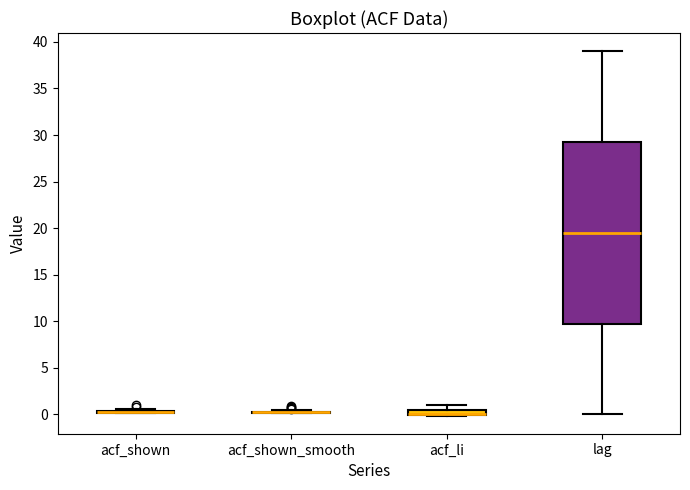

Which box is the tallest, from its lower edge to its upper edge?

lag